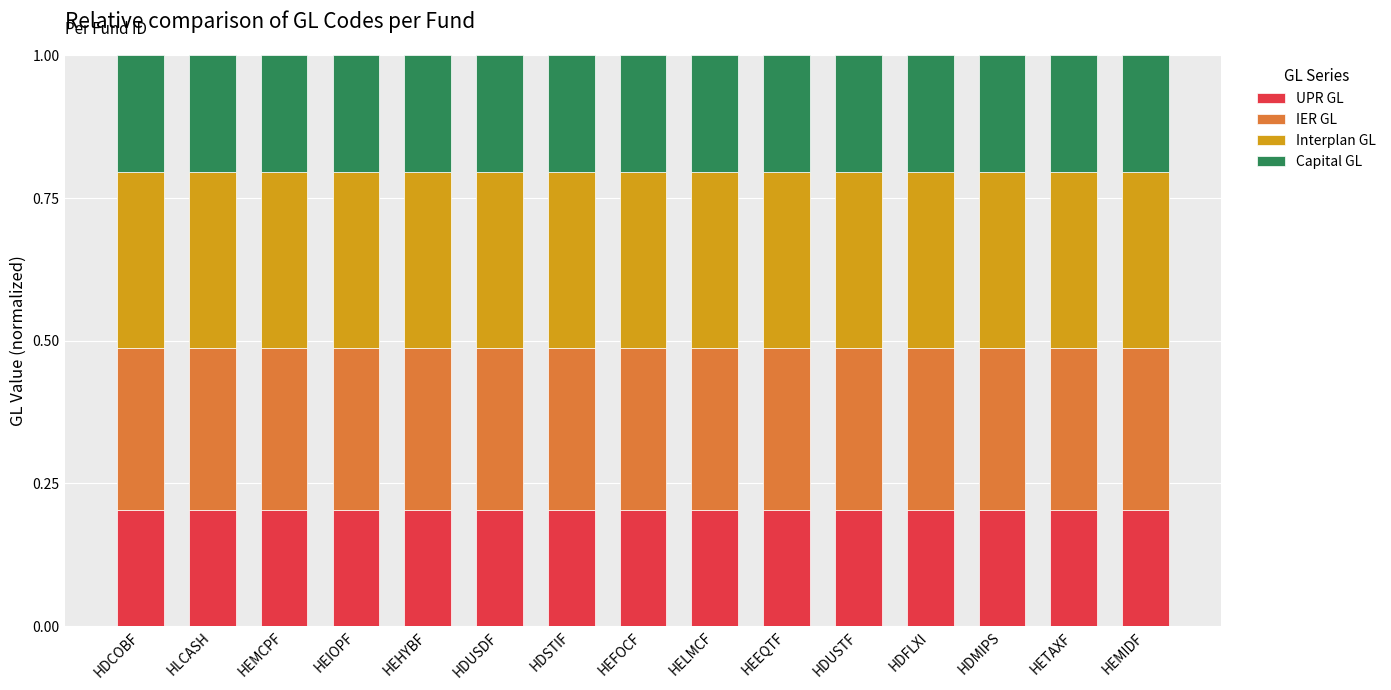

True or false: UPR GL has a value of 0.1 at HDUSDF.

False